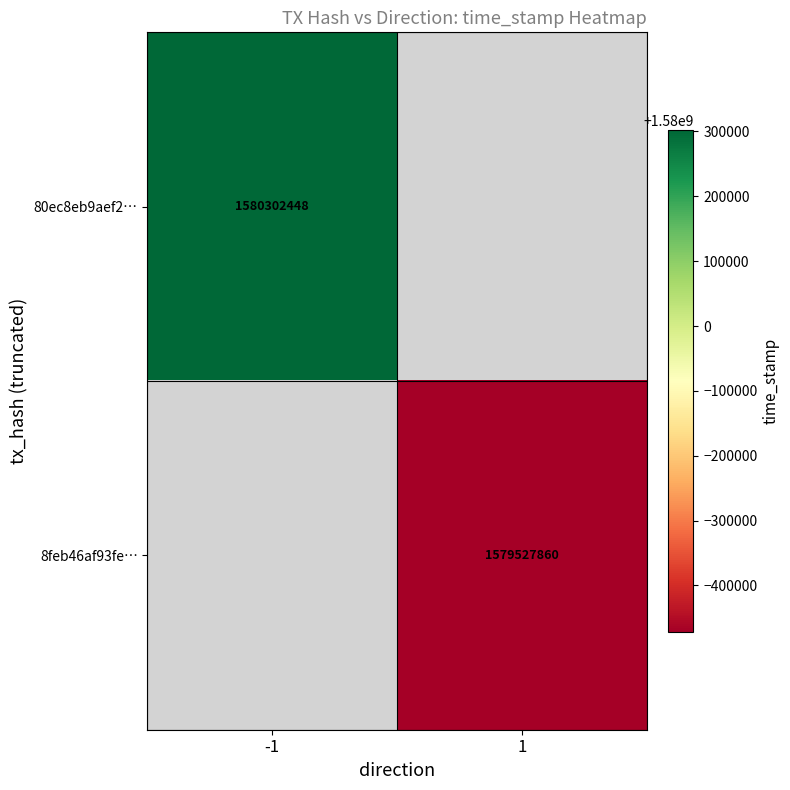

True or false: 80ec8eb9aef2… has a value of 1002132922 at -1.

False